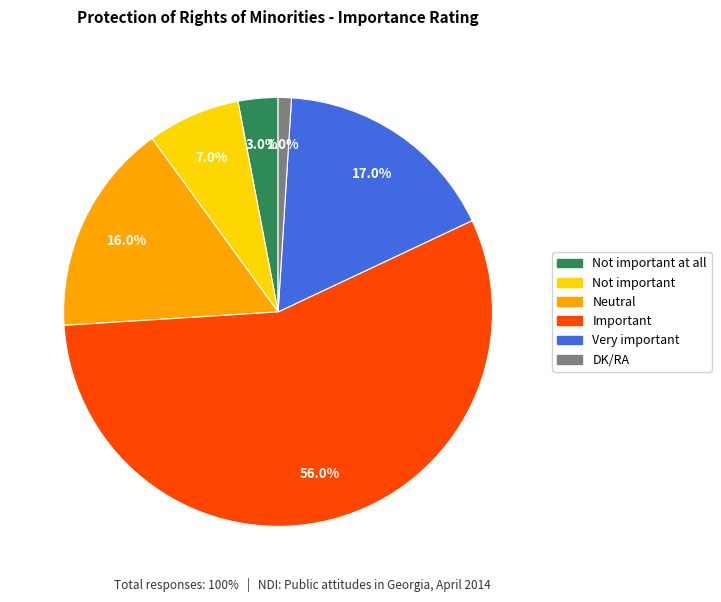

Does any single category account for the majority?

Yes